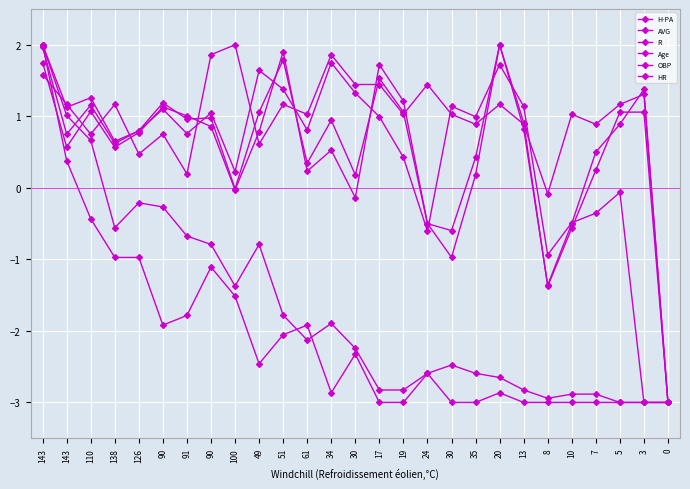

Reading left to right, transcribe all the data shown in this chart.

H-PA: 143=1.7	143=0.6	110=1.1	138=0.6	126=0.8	90=1.1	91=1.0	90=0.9	100=-0.0	49=0.8	51=1.9	61=0.2	34=0.5	30=-0.1	17=1.7	19=1.2	24=-0.5	30=-1.0	35=0.2	20=2.0	13=0.8	8=-1.4	10=-0.5	7=0.5	5=0.9	3=1.4	0=-3.0
AVG: 143=2.0	143=0.8	110=1.2	138=0.6	126=0.8	90=1.2	91=1.0	90=1.0	100=-0.0	49=1.1	51=1.8	61=0.3	34=0.9	30=0.2	17=1.5	19=1.1	24=-0.5	30=-0.6	35=0.4	20=2.0	13=0.9	8=-1.4	10=-0.6	7=0.2	5=1.1	3=1.1	0=-3.0
R: 143=2.0	143=1.0	110=0.7	138=-0.6	126=-0.2	90=-0.3	91=-0.7	90=-0.8	100=-1.4	49=-0.8	51=-1.8	61=-2.1	34=-1.9	30=-2.2	17=-2.8	19=-2.8	24=-2.6	30=-2.5	35=-2.6	20=-2.7	13=-2.8	8=-2.9	10=-2.9	7=-2.9	5=-3.0	3=-3.0	0=-3.0
Age: 143=1.6	143=1.2	110=0.8	138=1.2	126=0.5	90=0.8	91=0.2	90=1.9	100=2.0	49=0.6	51=1.2	61=1.0	34=1.9	30=1.4	17=1.4	19=1.0	24=1.4	30=1.0	35=0.9	20=1.2	13=0.9	8=-0.1	10=1.0	7=0.9	5=1.2	3=1.3	0=-3.0
OBP: 143=2.0	143=1.1	110=1.3	138=0.7	126=0.8	90=1.1	91=0.8	90=1.0	100=0.2	49=1.6	51=1.4	61=0.8	34=1.7	30=1.3	17=1.0	19=0.4	24=-0.6	30=1.1	35=1.0	20=1.7	13=1.1	8=-0.9	10=-0.5	7=-0.4	5=-0.1	3=-3.0	0=-3.0
HR: 143=2.0	143=0.4	110=-0.4	138=-1.0	126=-1.0	90=-1.9	91=-1.8	90=-1.1	100=-1.5	49=-2.5	51=-2.1	61=-1.9	34=-2.9	30=-2.3	17=-3.0	19=-3.0	24=-2.6	30=-3.0	35=-3.0	20=-2.9	13=-3.0	8=-3.0	10=-3.0	7=-3.0	5=-3.0	3=-3.0	0=-3.0